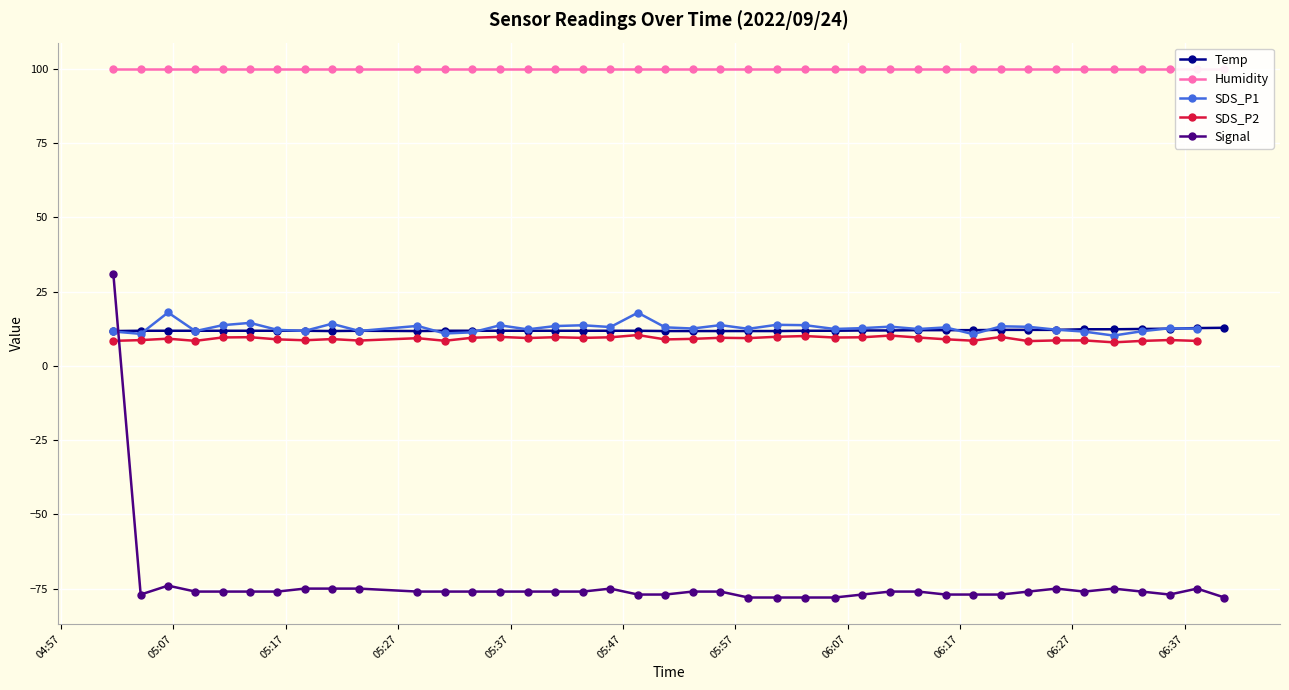

What is the value of the Signal point at the 1st from the left?

31.0